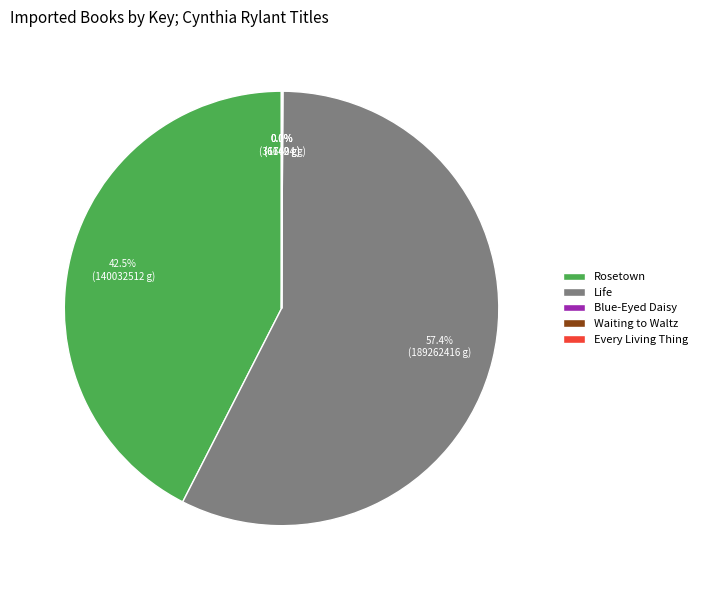

Is there a majority slice in this chart?

Yes